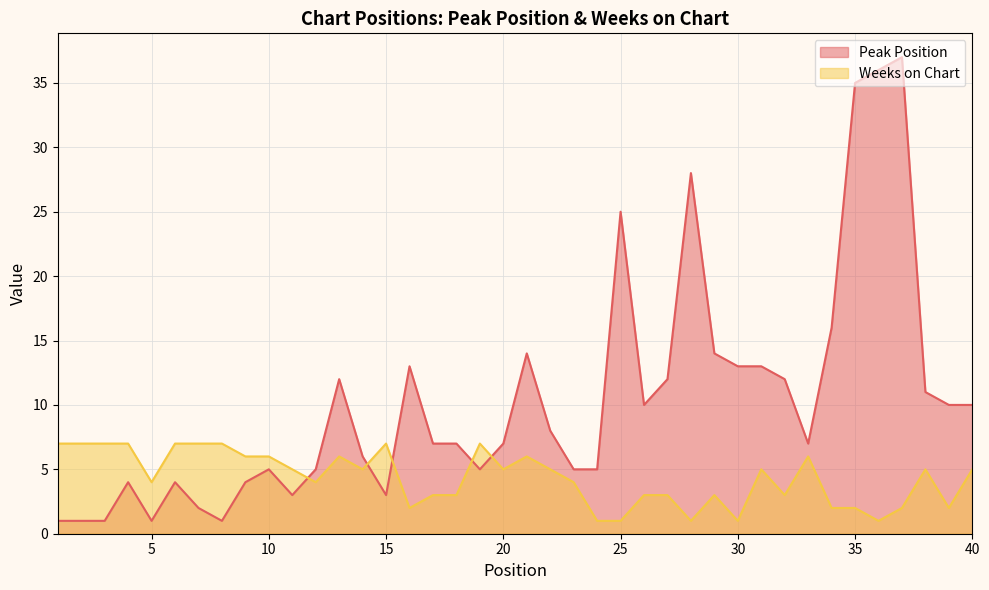

Rank the categories by Weeks on Chart value from lowest to highest.

24, 25, 28, 30, 36, 16, 34, 35, 37, 39, 17, 18, 26, 27, 29, 32, 5, 12, 23, 11, 14, 20, 22, 31, 38, 40, 9, 10, 13, 21, 33, 1, 2, 3, 4, 6, 7, 8, 15, 19